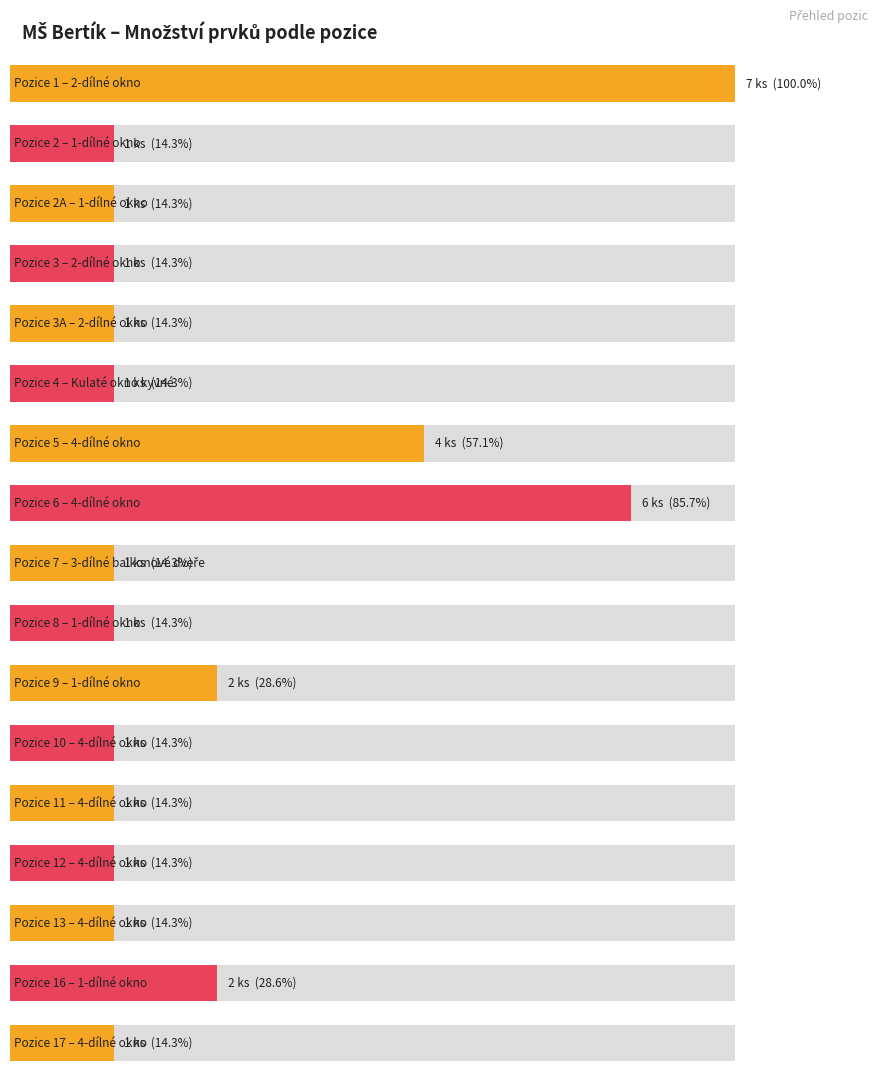

Rank the series by their maximum value, from highest to lowest.

Pozice, Množství (ks)